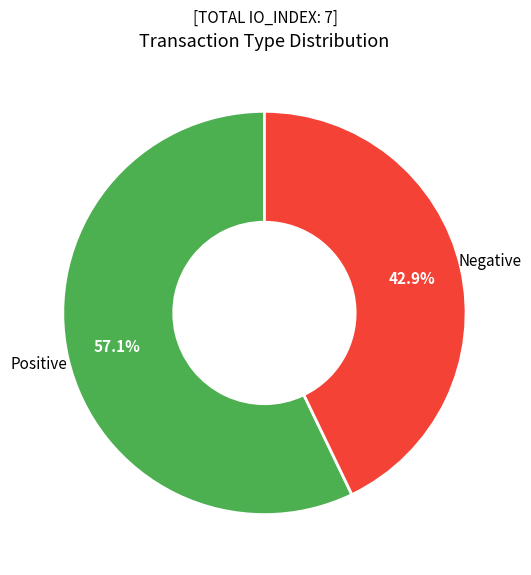

Which slice is the smallest?

Negative